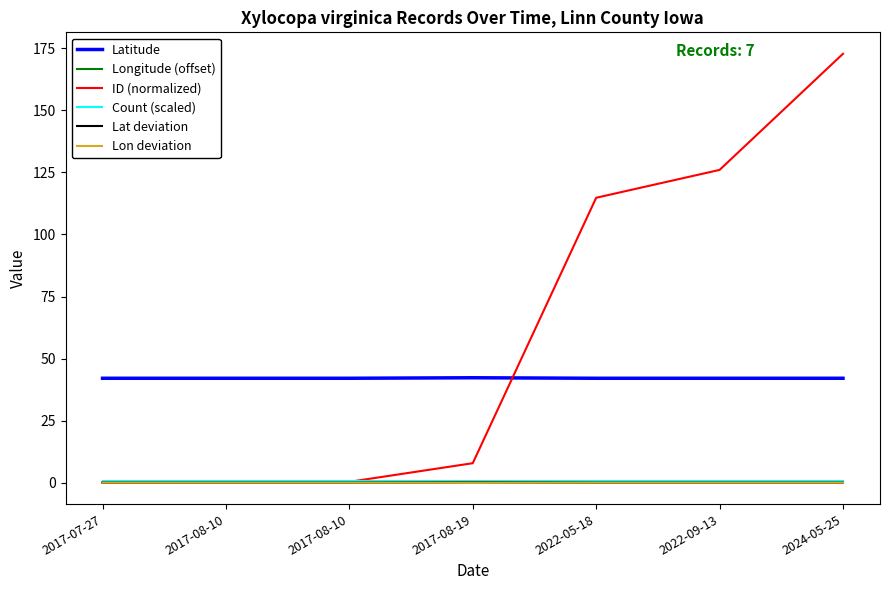

How many lines are shown in the chart?

6